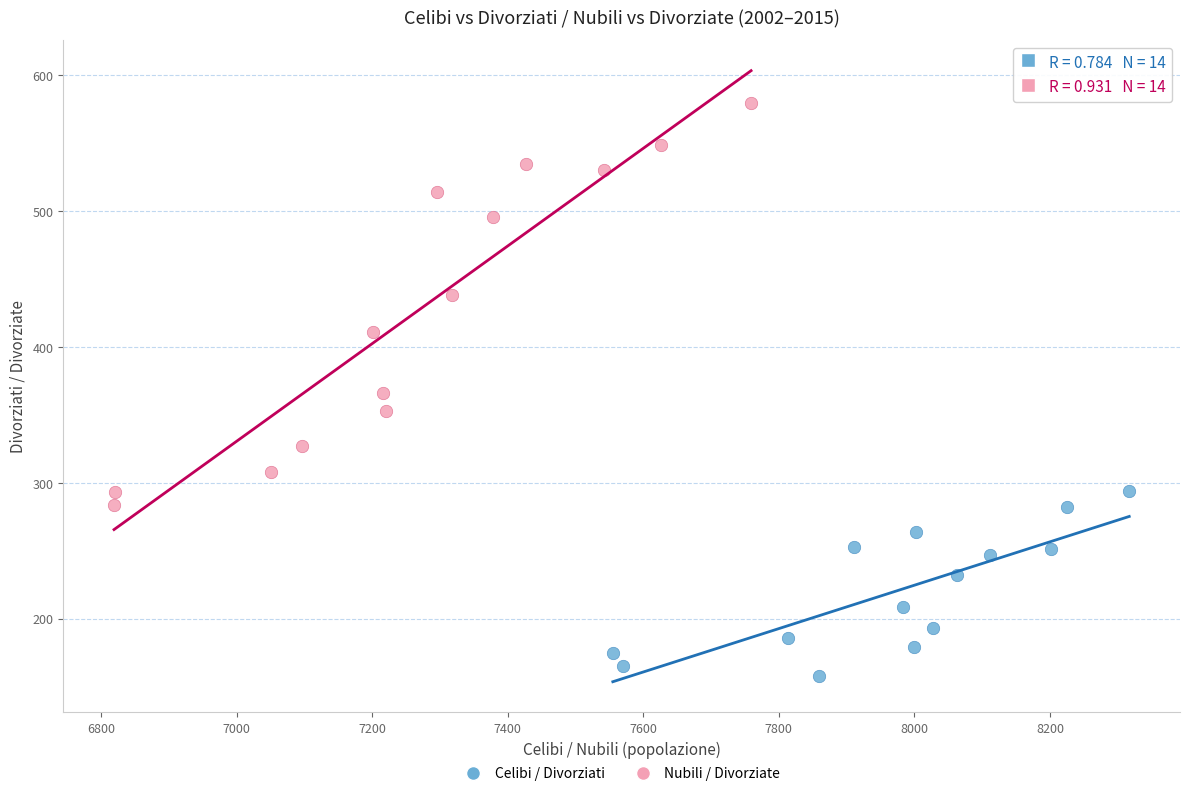

Which series contains the lowest Y value?

Celibi / Divorziati